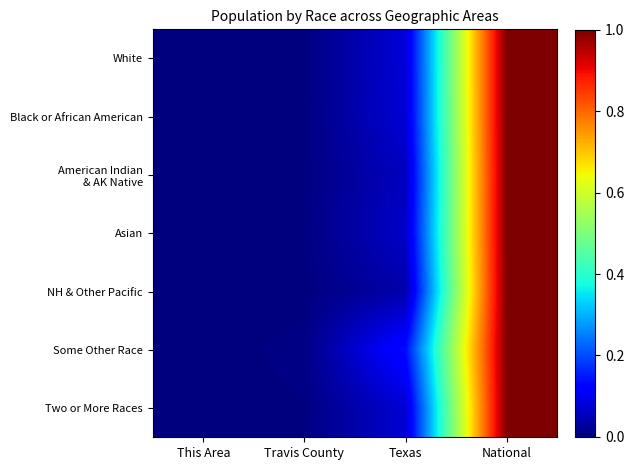

At how many categories does at least one series exceed 0?

4